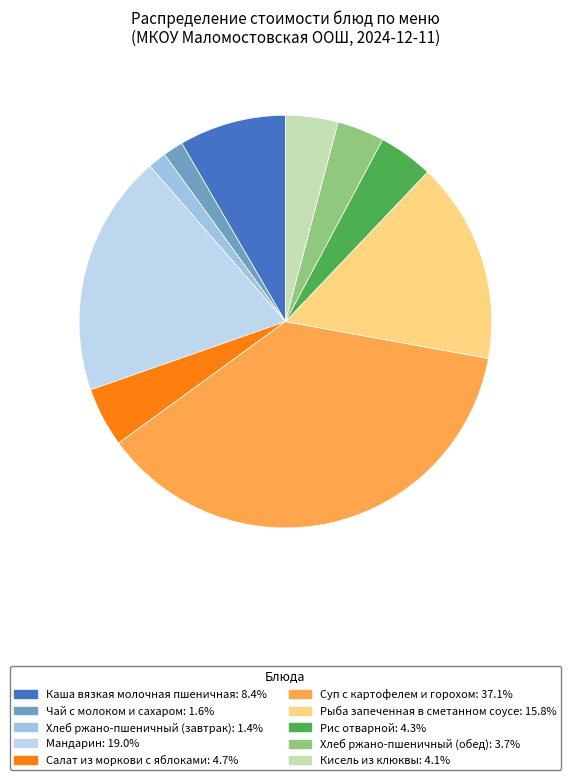

To the nearest percent, what portion does Хлеб ржано-пшеничный (завтрак) represent?

1%